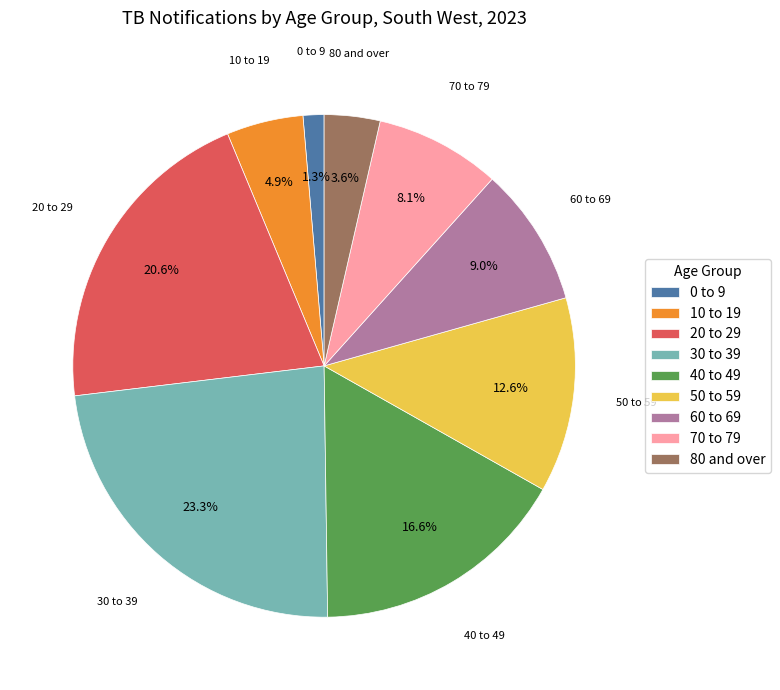

True or false: 20 to 29 accounts for 8% of the total.

False